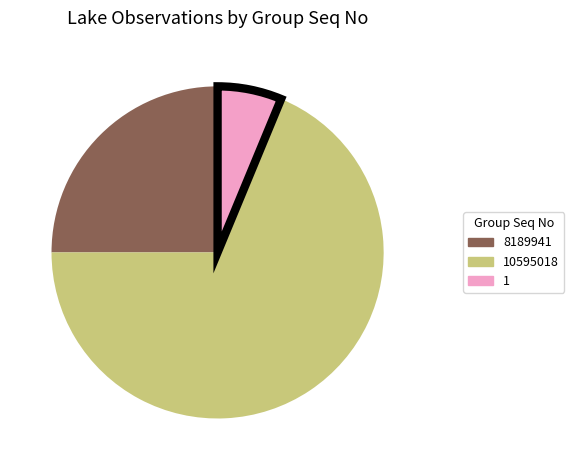

Is there a majority slice in this chart?

Yes